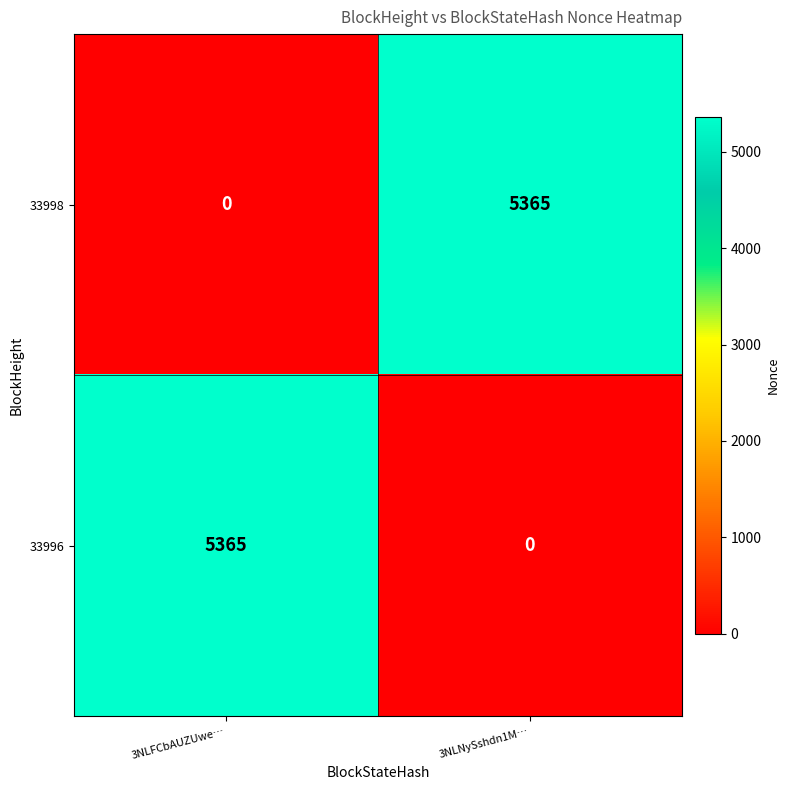

What is the total value across all series at 3NLNySshdn1M…?

5365